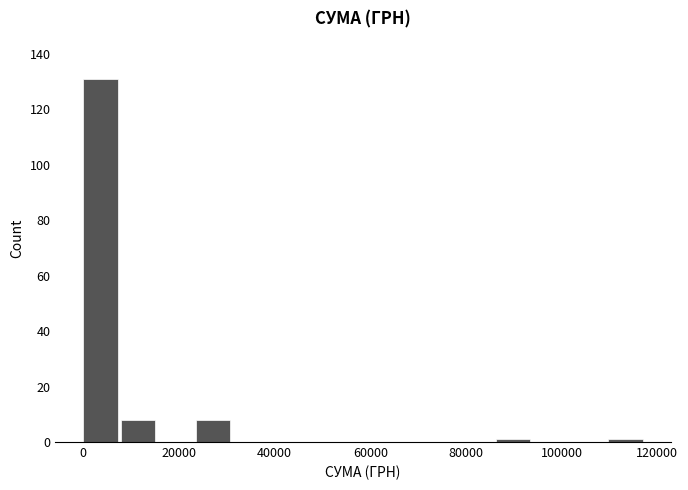

Read against the x-axis, roughly where is the centre of the tallest bar?

4000